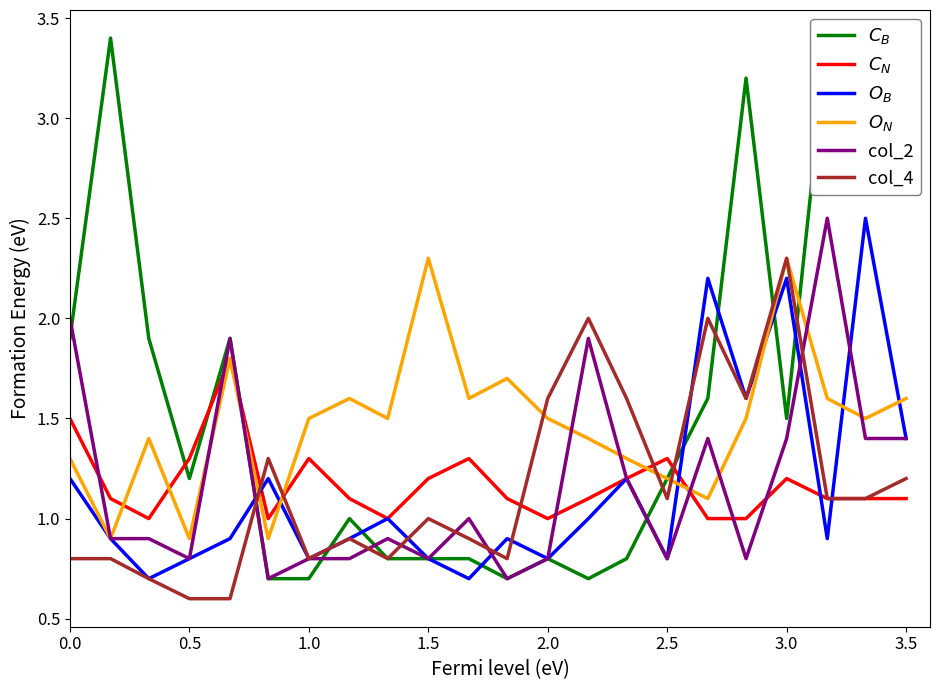

The $C_B$ series shows 1.9 at 2.5. True or false?

False